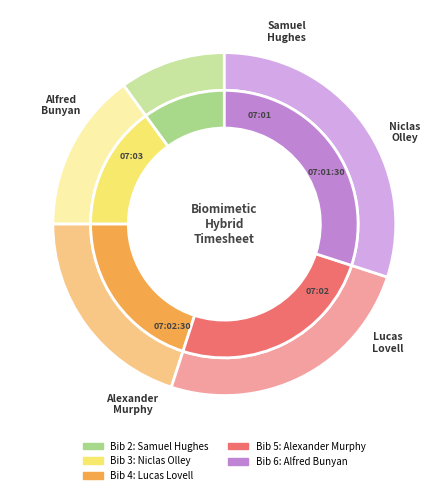

Which has a higher value, Alfred Bunyan
(Junior) or Alexander Murphy
(Junior)?

Alfred Bunyan
(Junior)